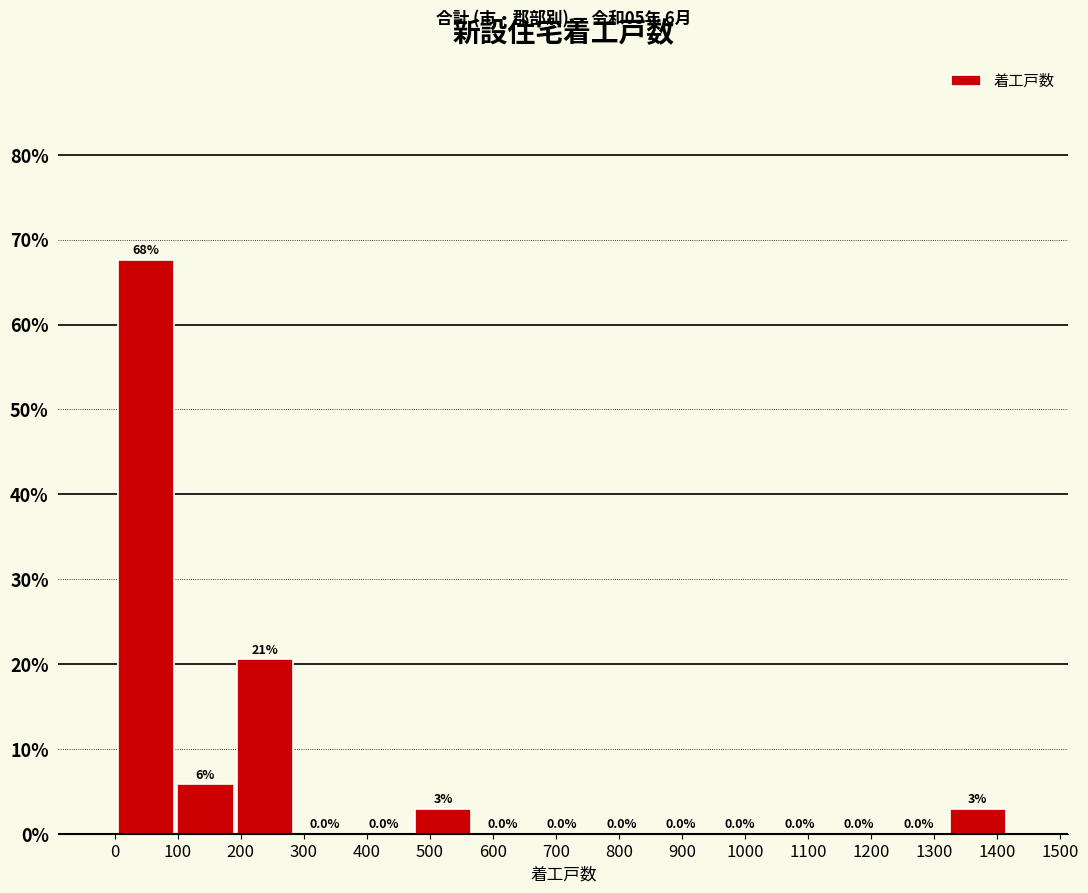

Over which range of the x-axis is the bar tallest?

10 to 100